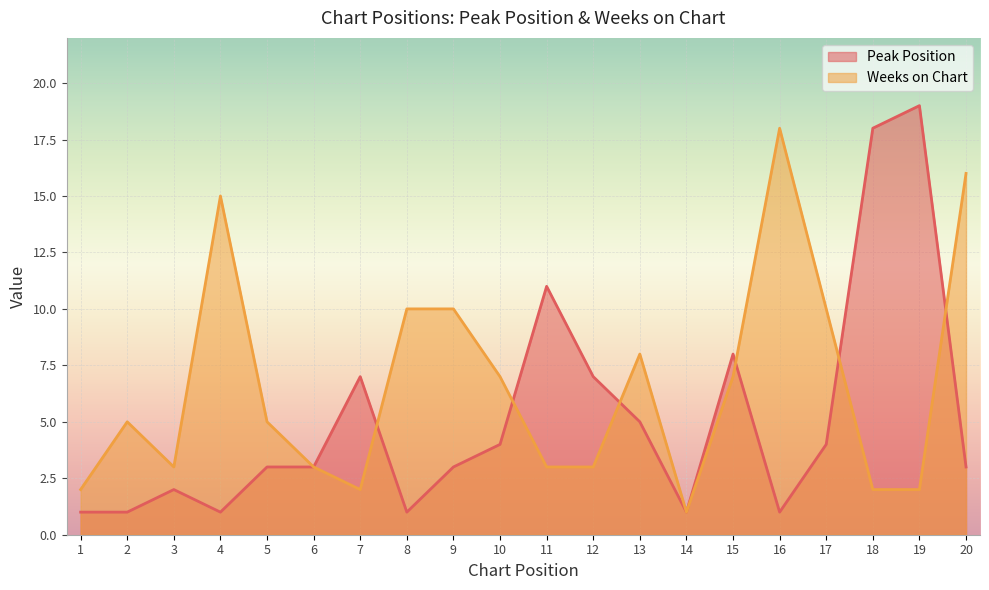

How many intersections are there between Weeks on Chart and Peak Position?

6